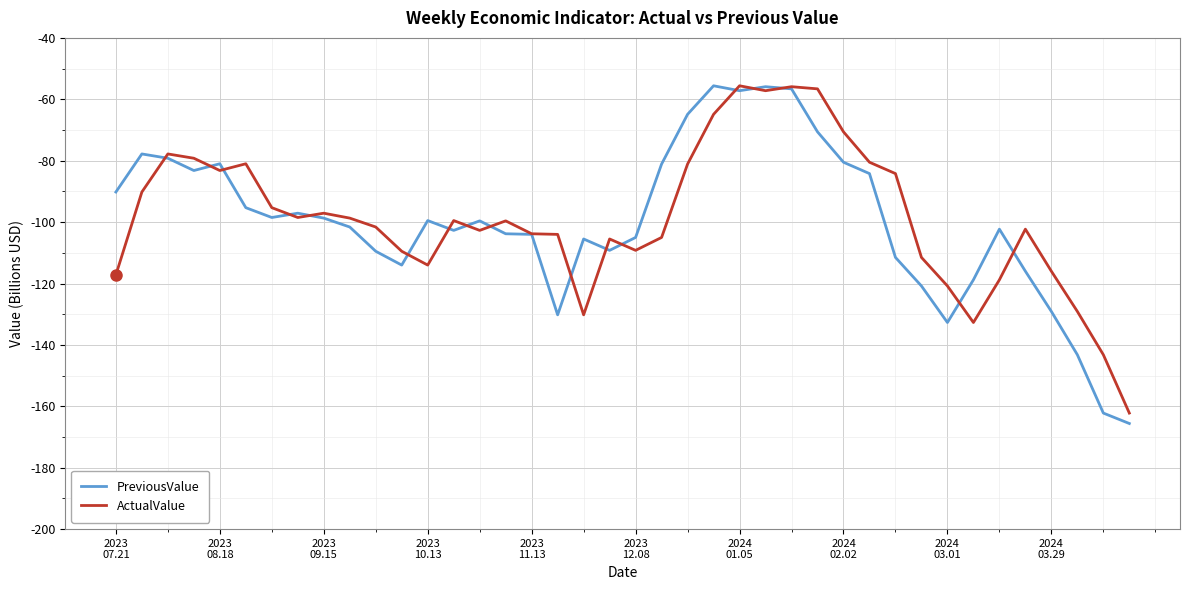

What is the maximum value shown in the chart?

-55.6